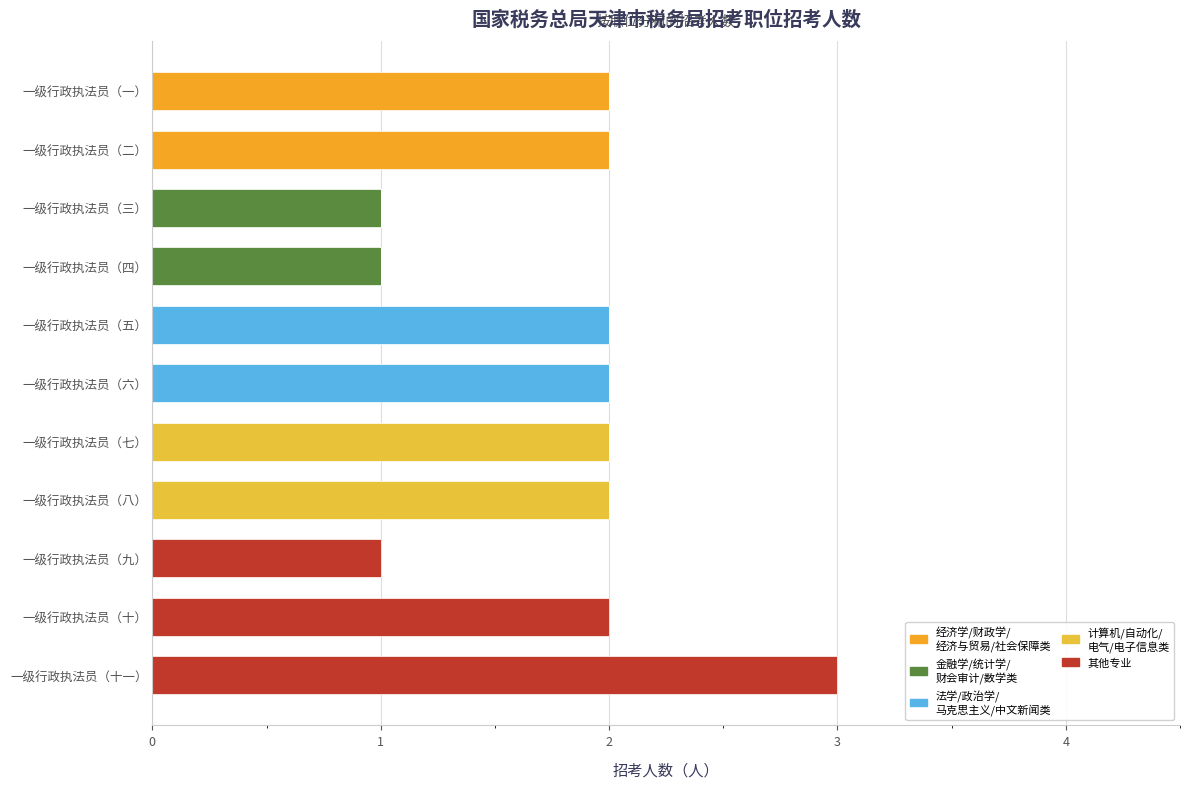

Count the number of data series in this chart.

5